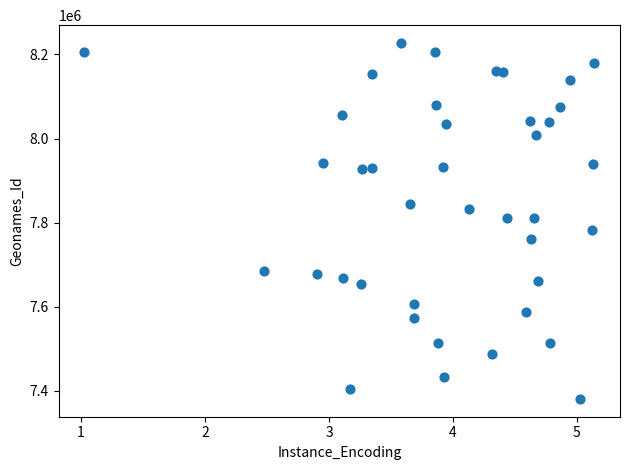

What is the range of Y values (max minus min)?

846040.8